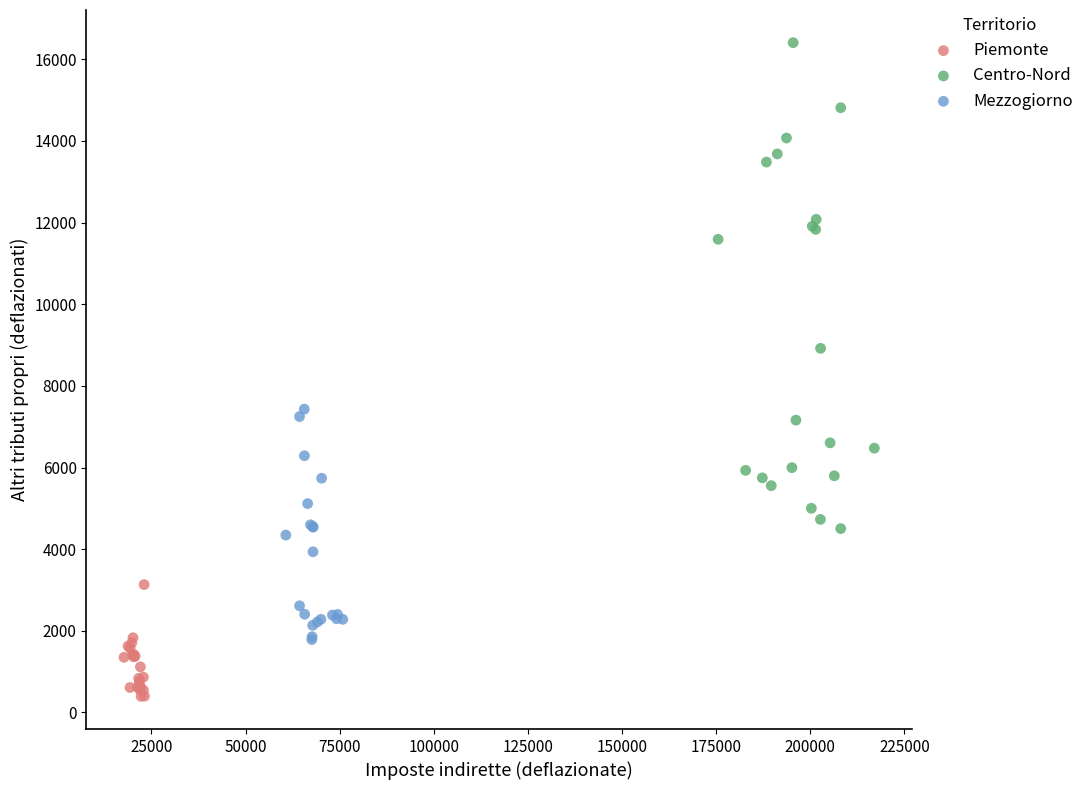

Which series reaches the minimum Y coordinate?

Piemonte